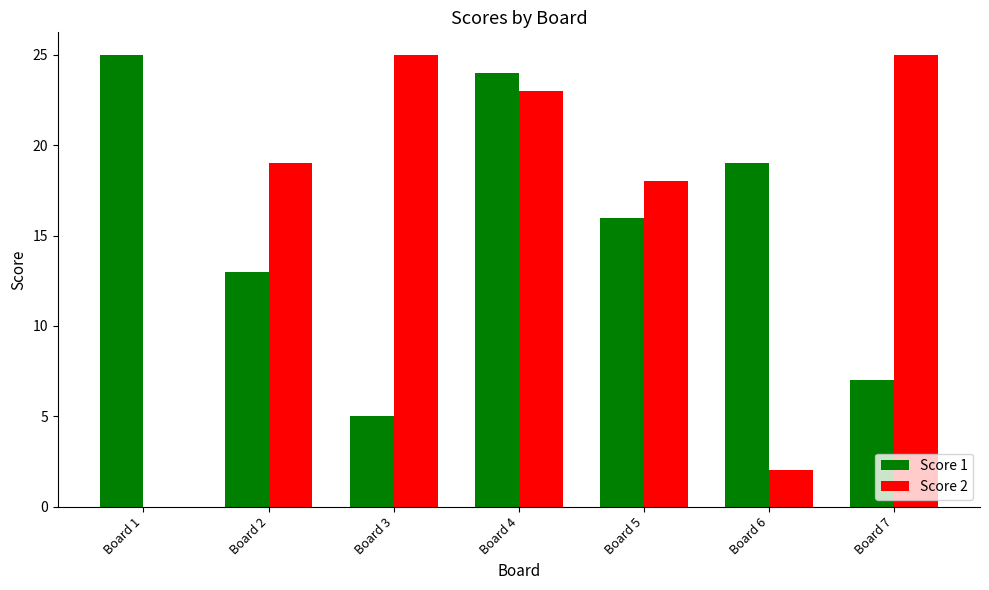

How many positive values does the Score 2 series have?

6